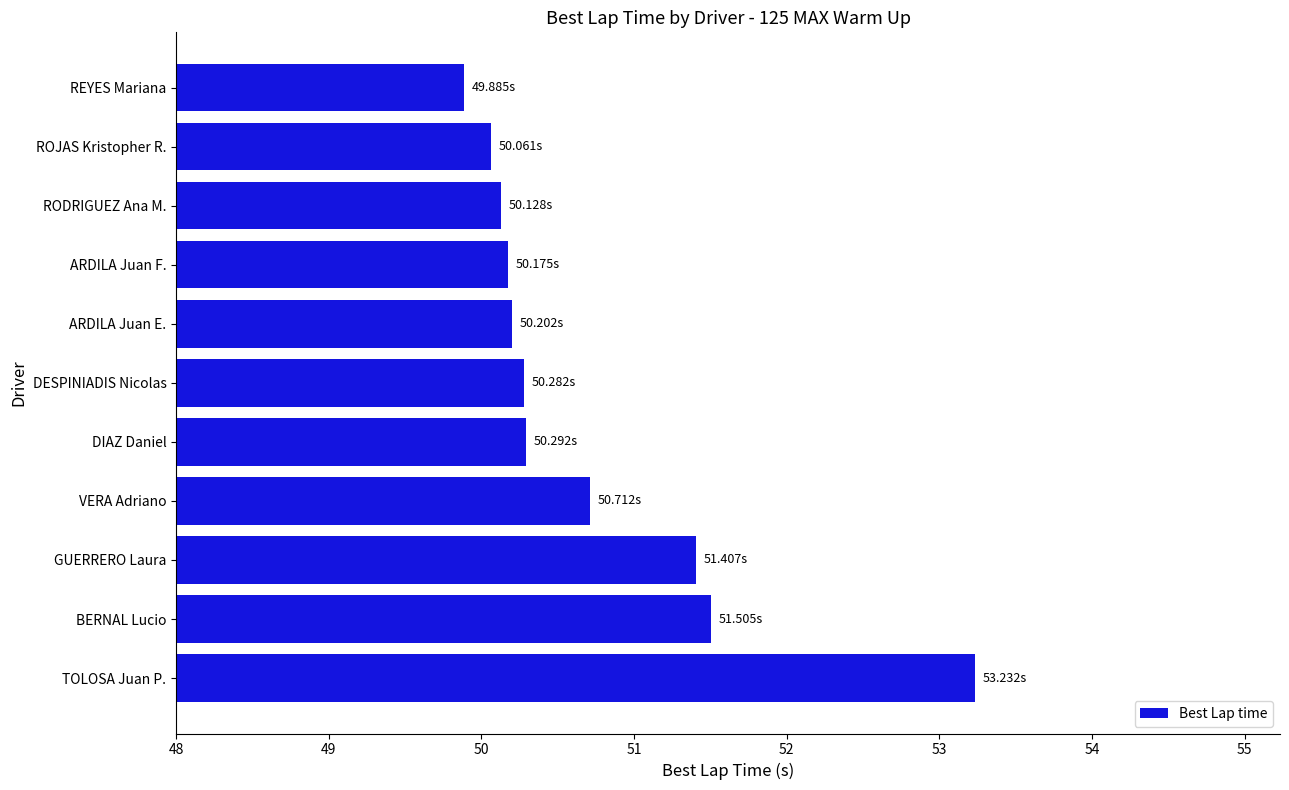

Which label corresponds to the largest value in the chart?

TOLOSA Juan P.